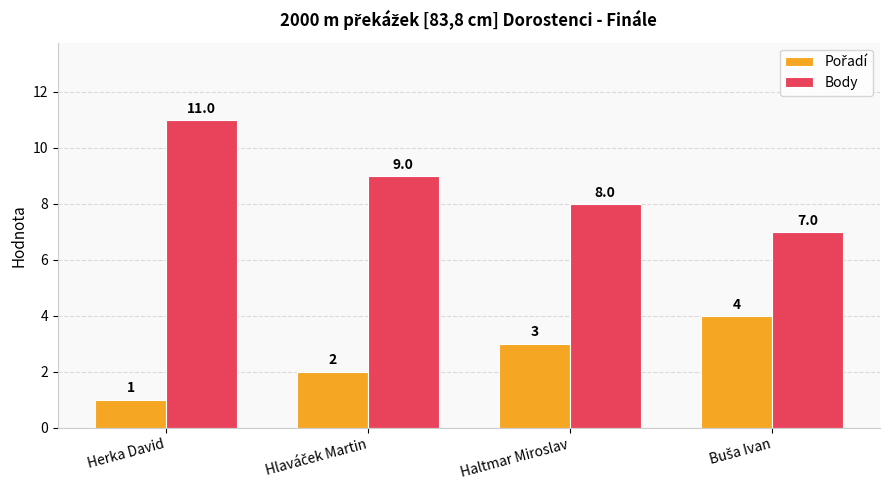

At which category is the sum across all series the highest?

Herka David